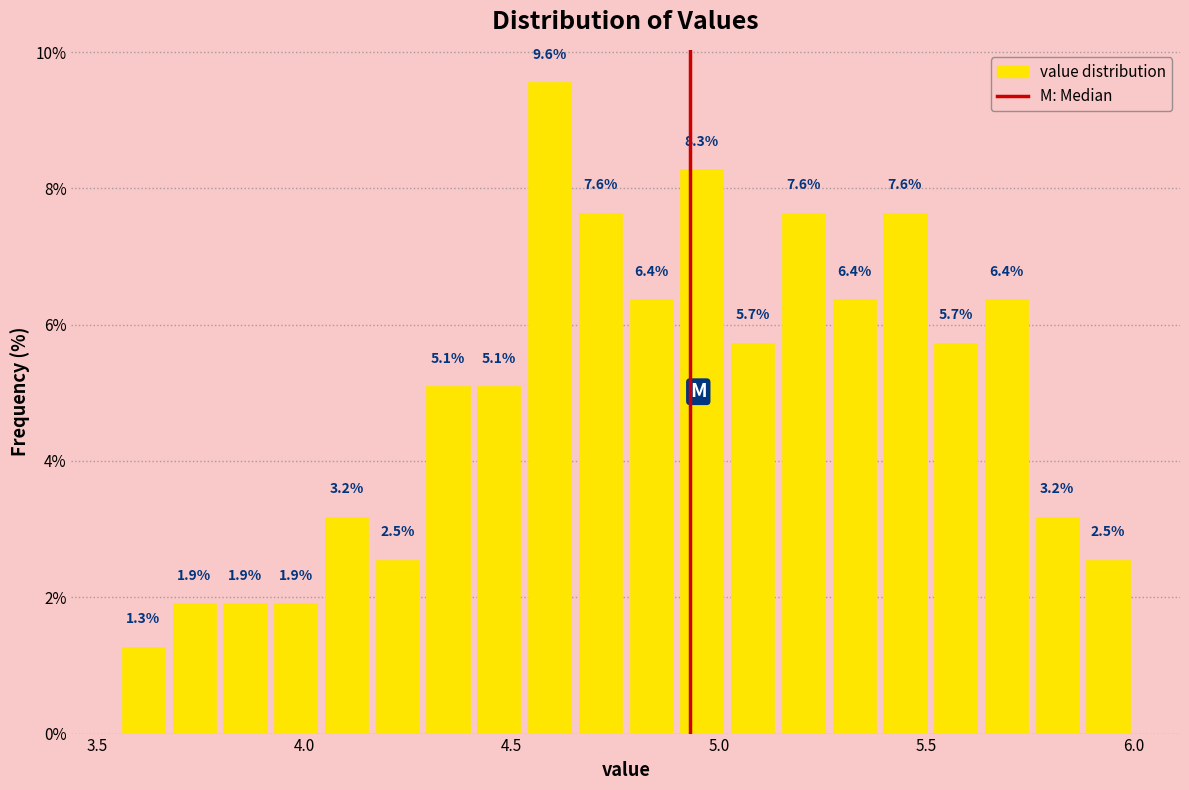

Around what value on the x-axis is the tallest bar? Give the approximate position of its centre, as read against the axis.

4.60